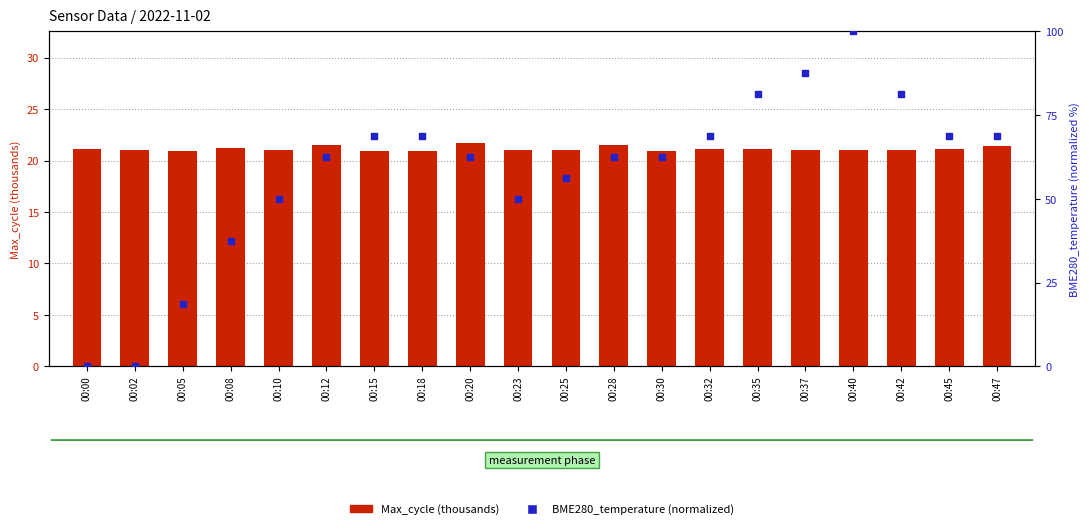

Is the value of Max_cycle (thousands) at 00:00 greater than the value of BME280_temperature (normalized) at 00:32?

No